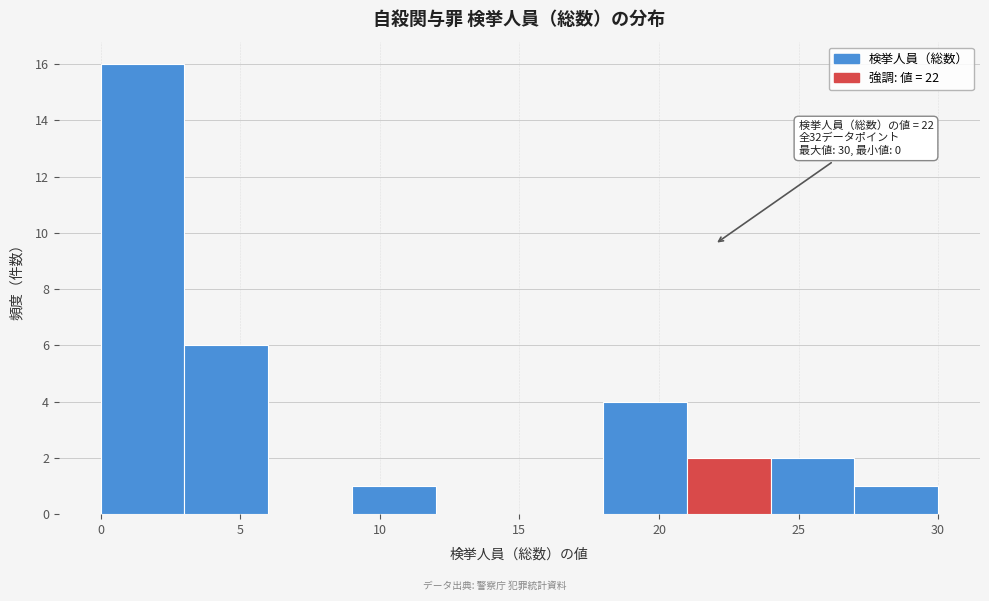

Which range on the x-axis has the tallest bar?

0 to 3